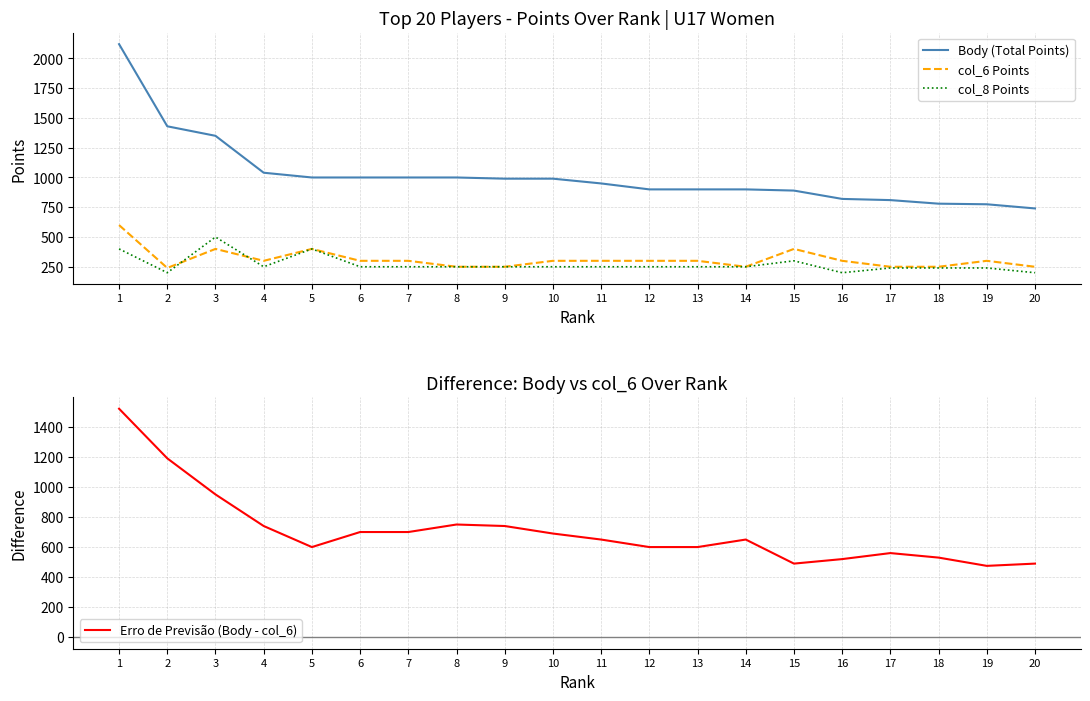

Is the value of Erro de Previsão (Body - col_6) at 2 greater than the value of col_6 Points at 14?

Yes